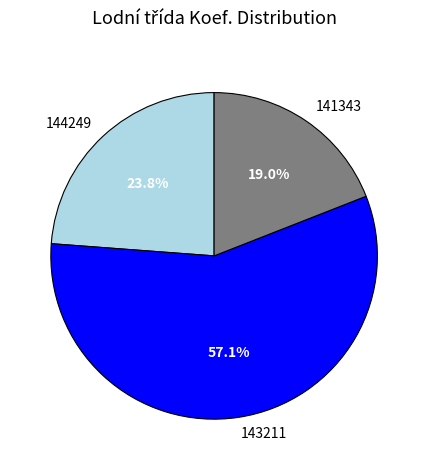

What is the total percentage of 143211 and 144249?

81.0%